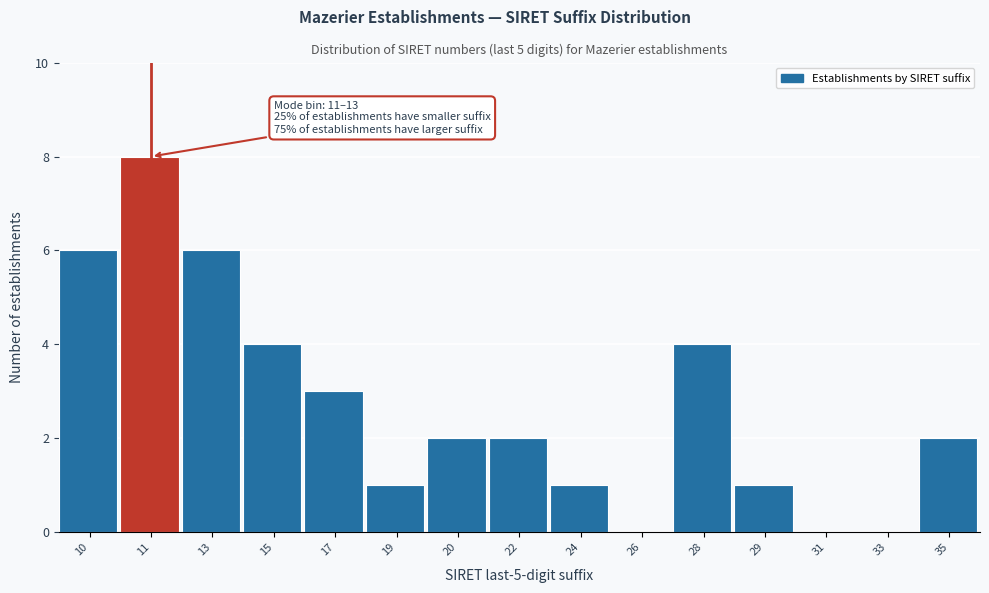

Reading left to right, extract all data points from this chart.

10=6	11=8	13=6	15=4	17=3	19=1	20=2	22=2	24=1	26=0	28=4	29=1	31=0	33=0	35=2